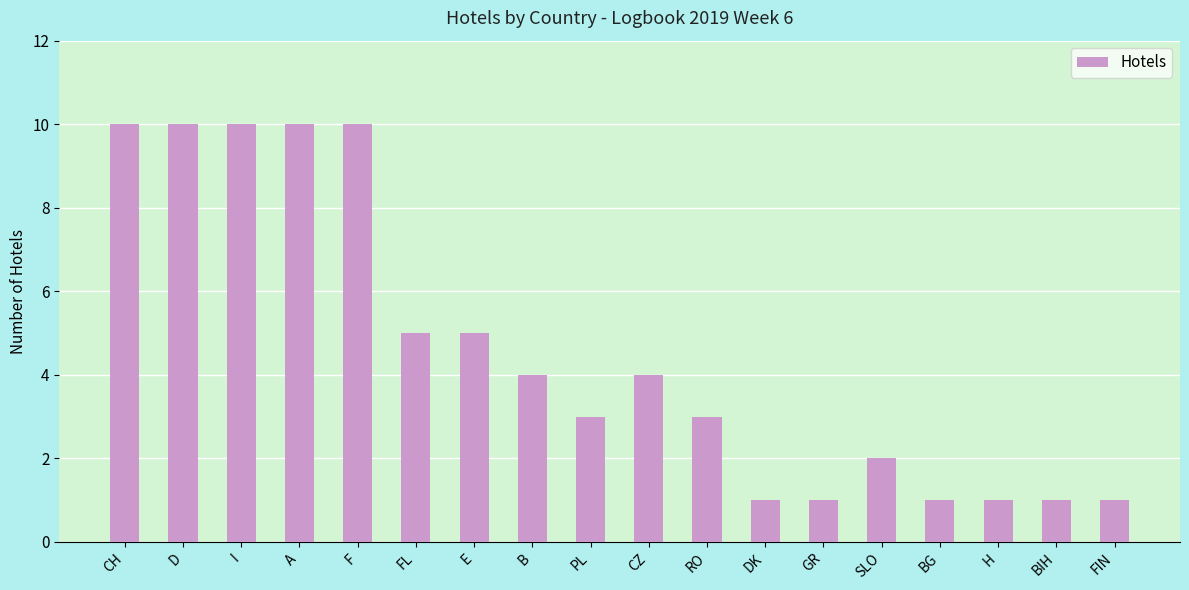

Reading left to right, what are all the values shown in this chart?

10	10	10	10	10	5	5	4	3	4	3	1	1	2	1	1	1	1